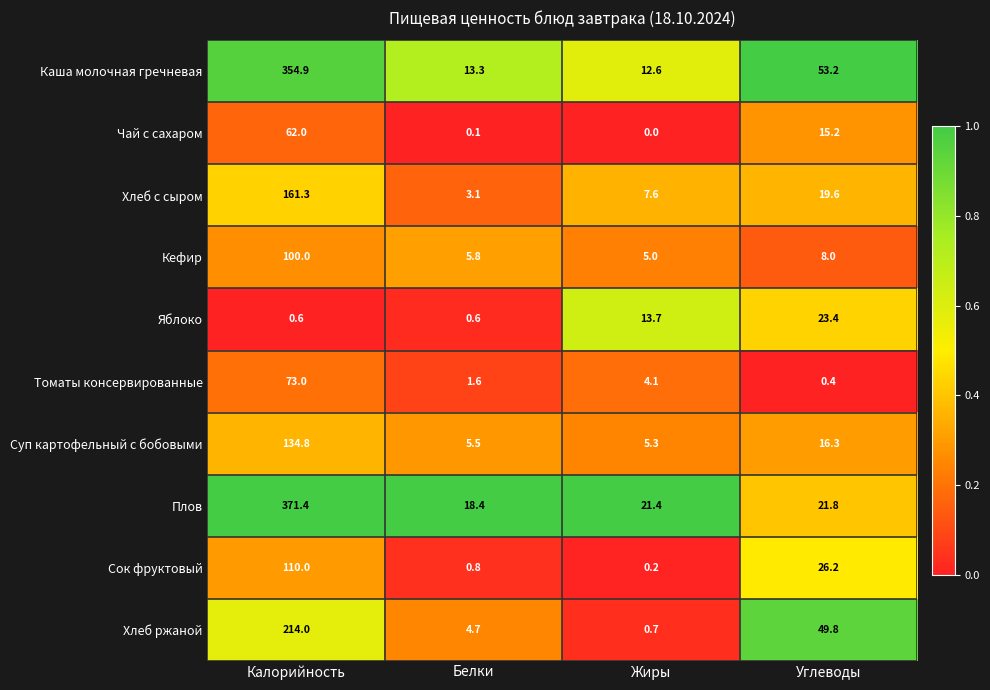

The Кефир series shows 12.7 at Углеводы. True or false?

False